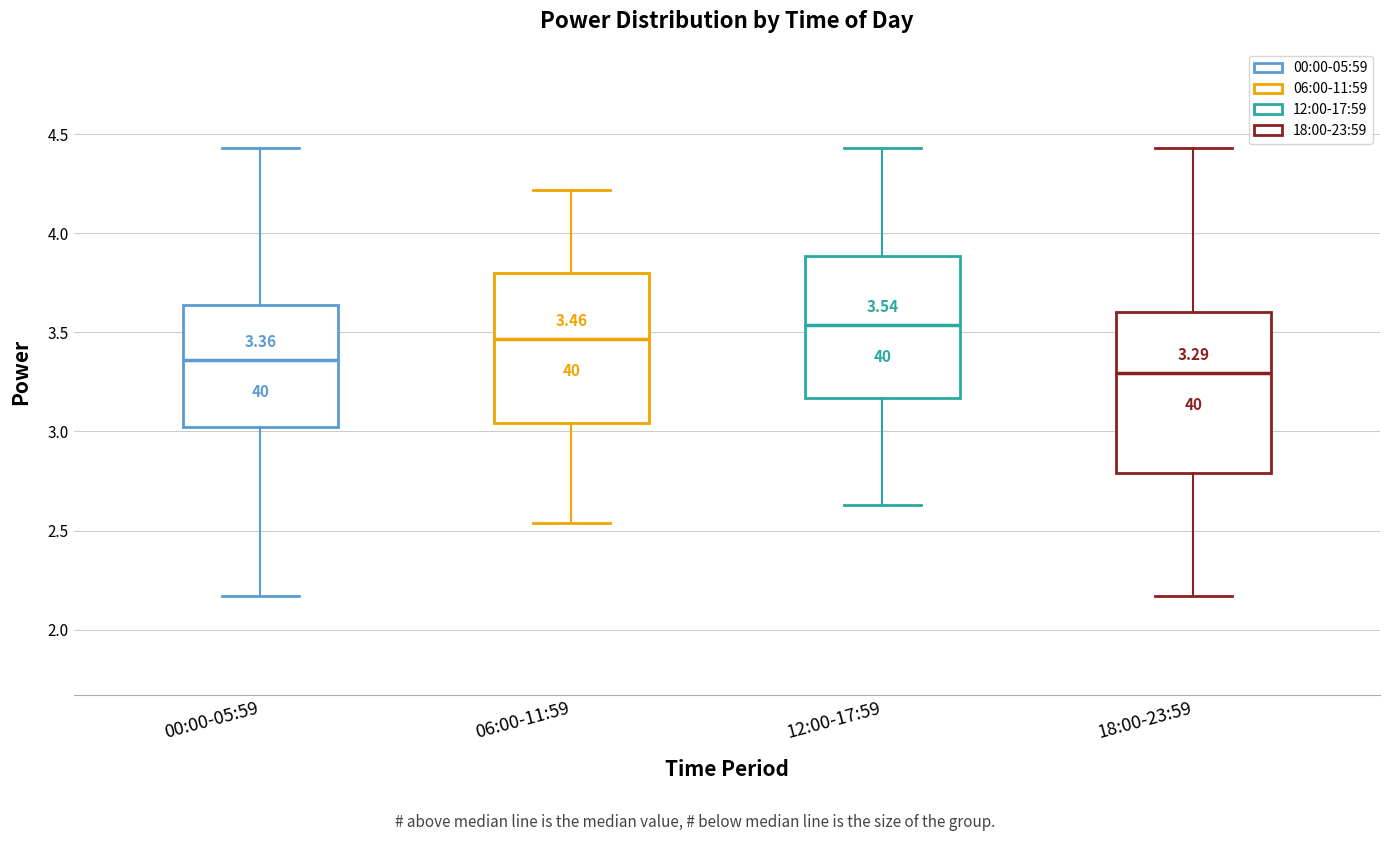

Which box is the tallest, from its lower edge to its upper edge?

18:00-23:59